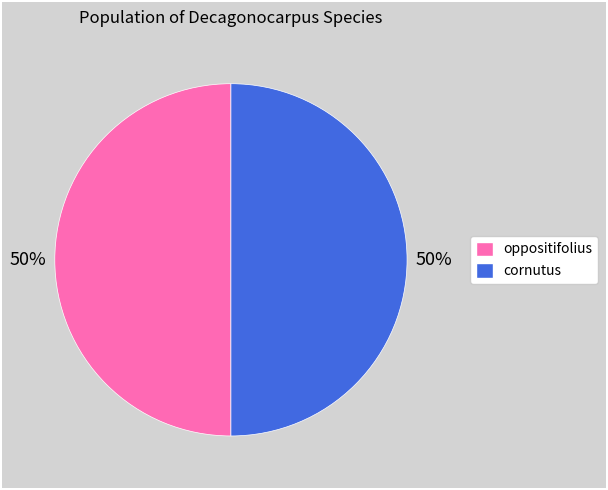

To the nearest percent, what is the average slice percentage?

50%